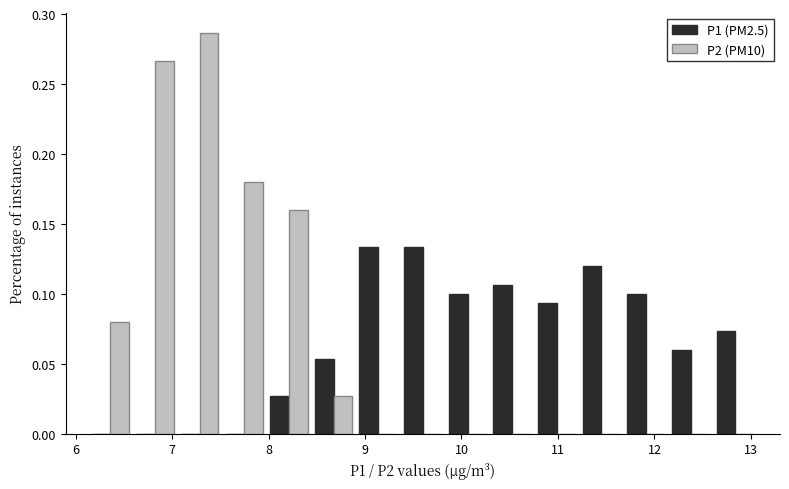

Reading left to right, transcribe this chart: for each range on the x-axis, give the height of each series' bar. Neither the bar edges nor the heights are printed on the chart, so give them approximately, as read against the axes.

6.1 to 6.6: P1 (PM2.5)=0	P2 (PM10)=0.080
6.6 to 7.1: P1 (PM2.5)=0	P2 (PM10)=0.265
7.1 to 7.5: P1 (PM2.5)=0	P2 (PM10)=0.285
7.5 to 8.0: P1 (PM2.5)=0	P2 (PM10)=0.180
8.0 to 8.4: P1 (PM2.5)=0.025	P2 (PM10)=0.160
8.4 to 8.9: P1 (PM2.5)=0.055	P2 (PM10)=0.025
8.9 to 9.4: P1 (PM2.5)=0.135	P2 (PM10)=0
9.4 to 9.8: P1 (PM2.5)=0.135	P2 (PM10)=0
9.8 to 10.3: P1 (PM2.5)=0.100	P2 (PM10)=0
10.3 to 10.8: P1 (PM2.5)=0.105	P2 (PM10)=0
10.8 to 11.2: P1 (PM2.5)=0.095	P2 (PM10)=0
11.2 to 11.7: P1 (PM2.5)=0.120	P2 (PM10)=0
11.7 to 12.1: P1 (PM2.5)=0.100	P2 (PM10)=0
12.1 to 12.6: P1 (PM2.5)=0.060	P2 (PM10)=0
12.6 to 13.1: P1 (PM2.5)=0.075	P2 (PM10)=0